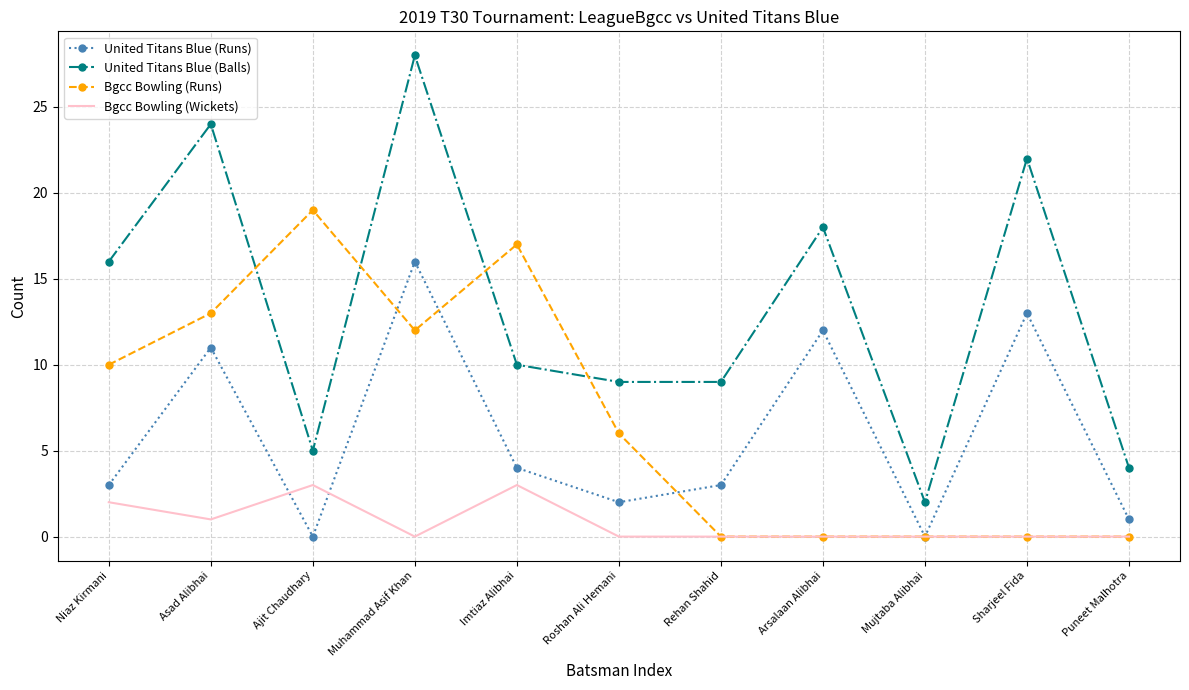

What is the sum of the Bgcc Bowling (Runs) values at Imtiaz Alibhai and Mujtaba Alibhai?

17